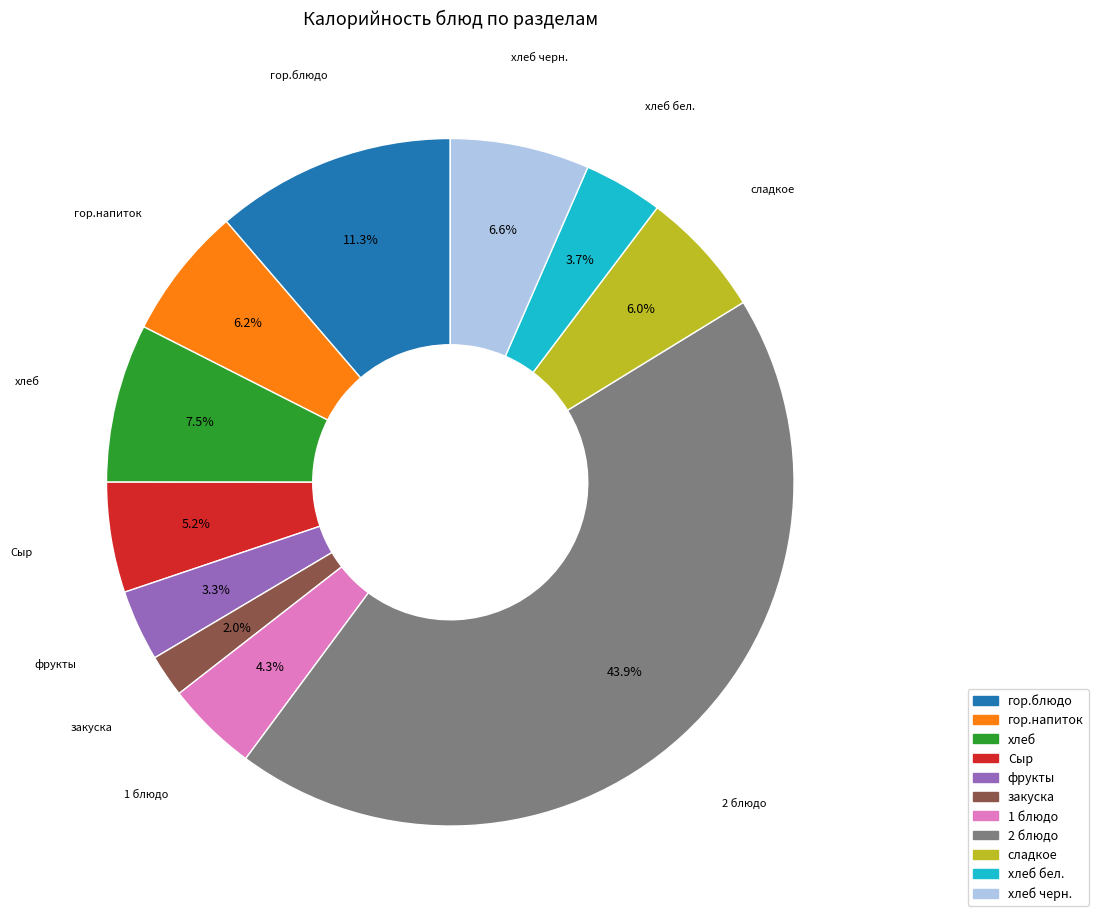

Does any single category account for the majority?

No